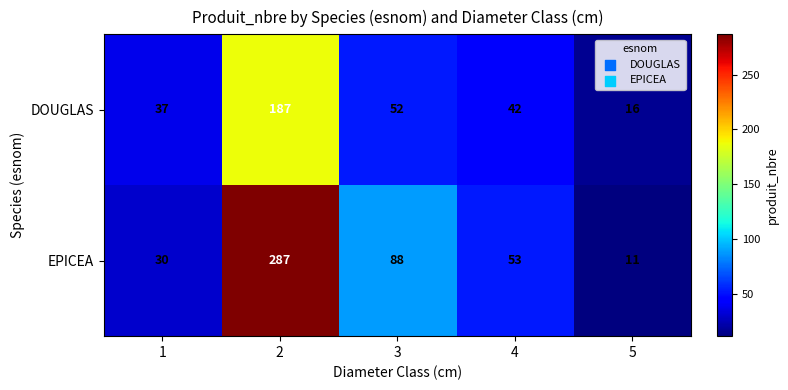

Which series has the largest total across all categories?

EPICEA